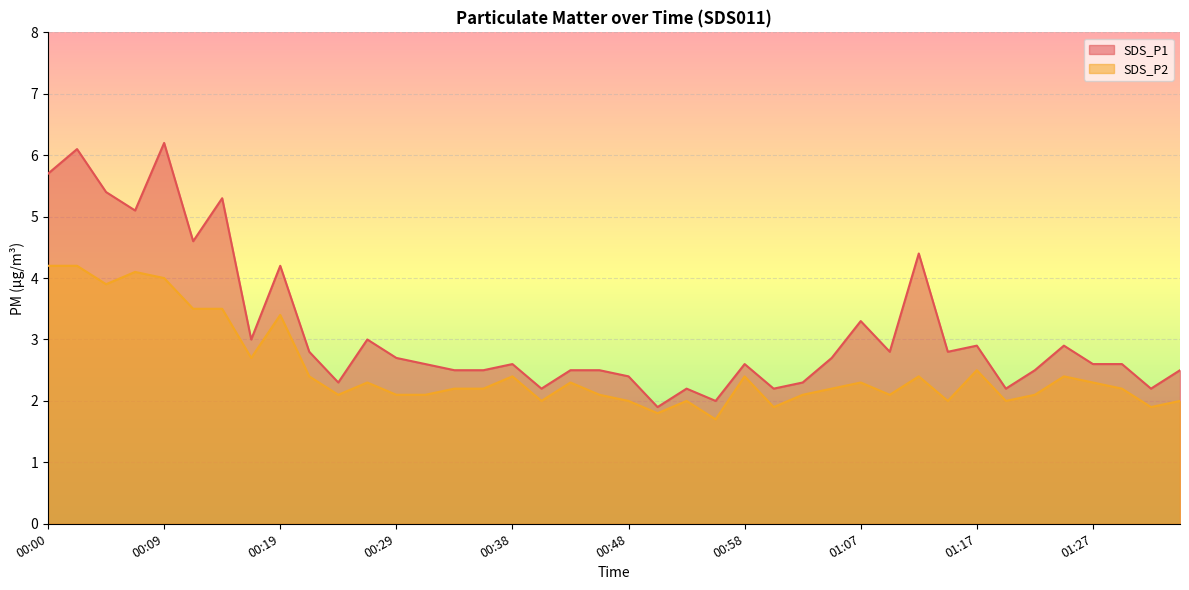

Is the value of SDS_P1 at 01:17 greater than the value of SDS_P2 at 00:21?

Yes